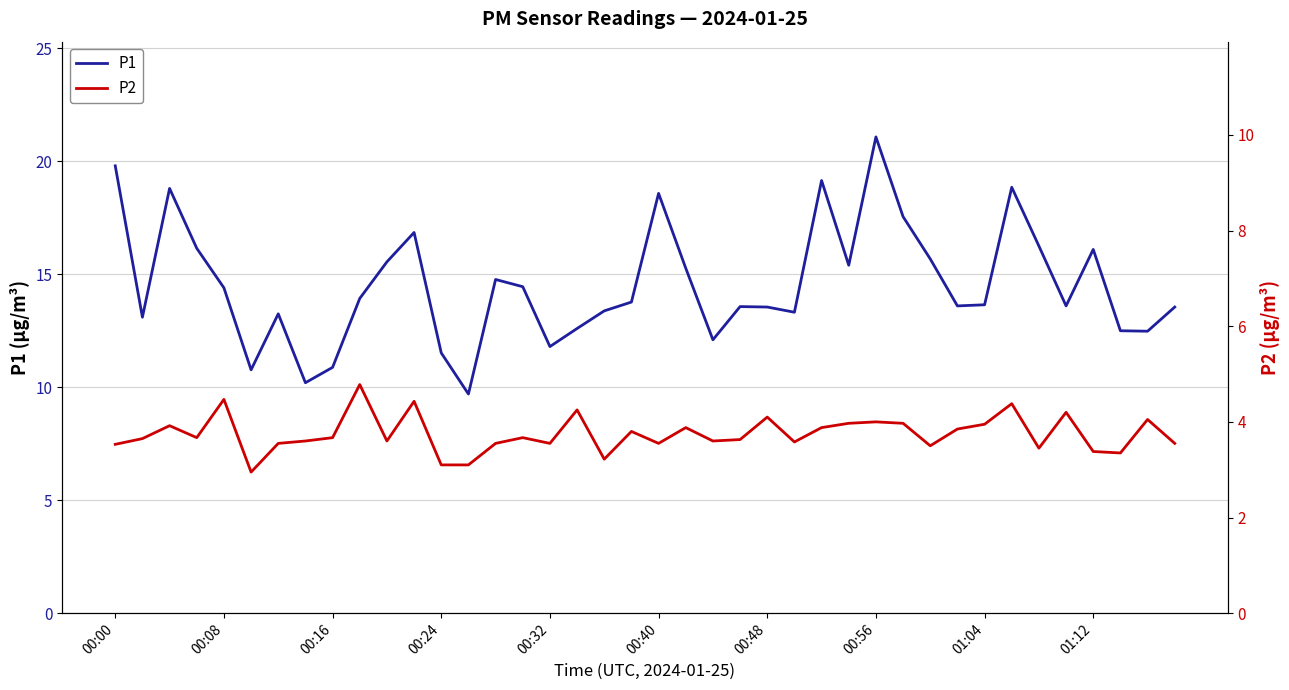

Is it true that P1 equals 11.5 at 00:24?

True